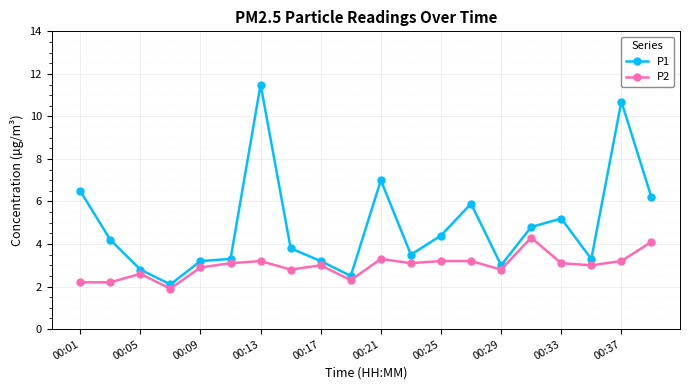

Which series has the largest total across all categories?

P1